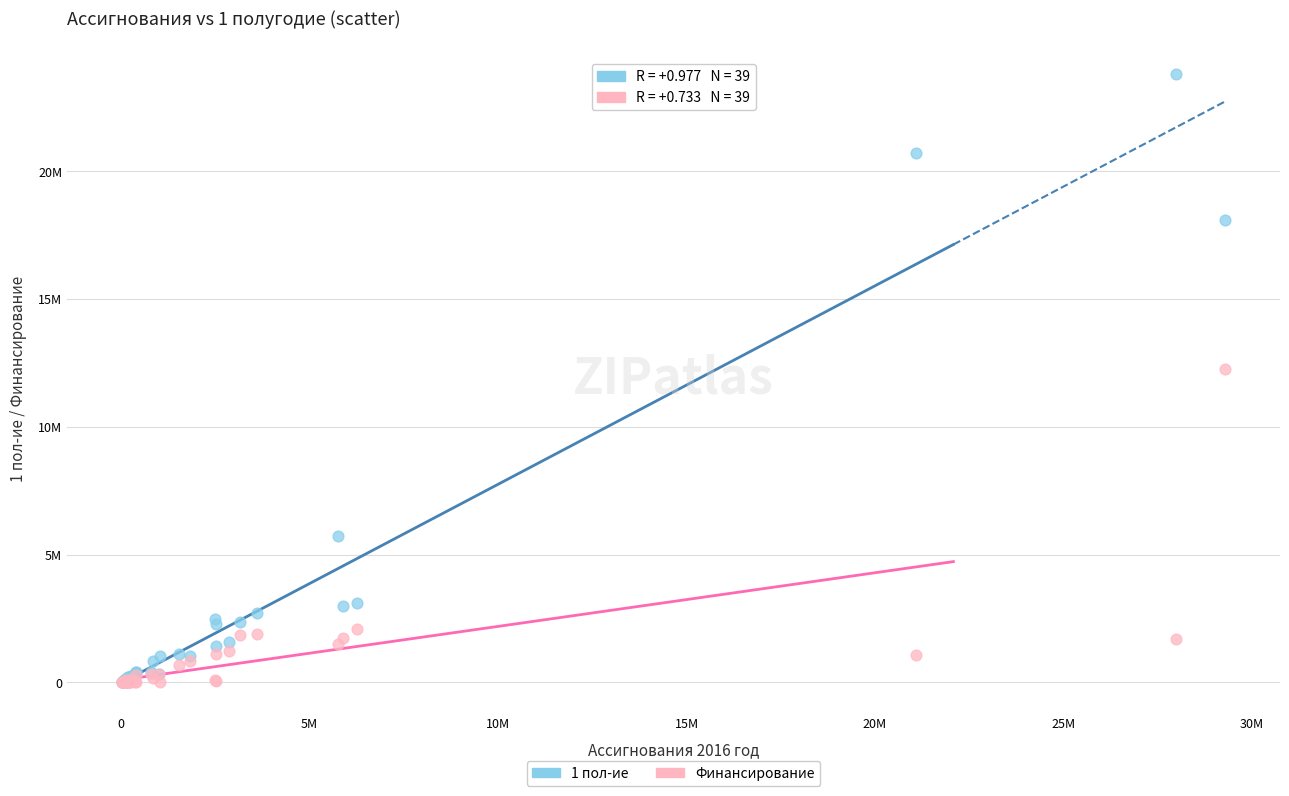

Which series contains the highest Y value?

1 пол-ие